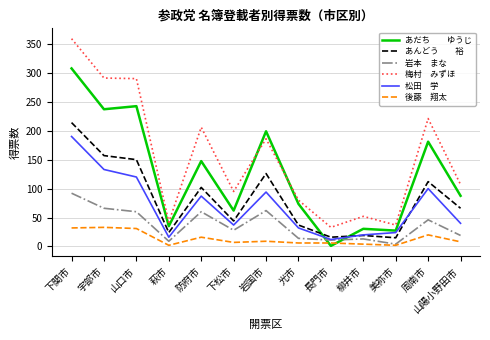

Is this an area chart (filled region under the line)?

No